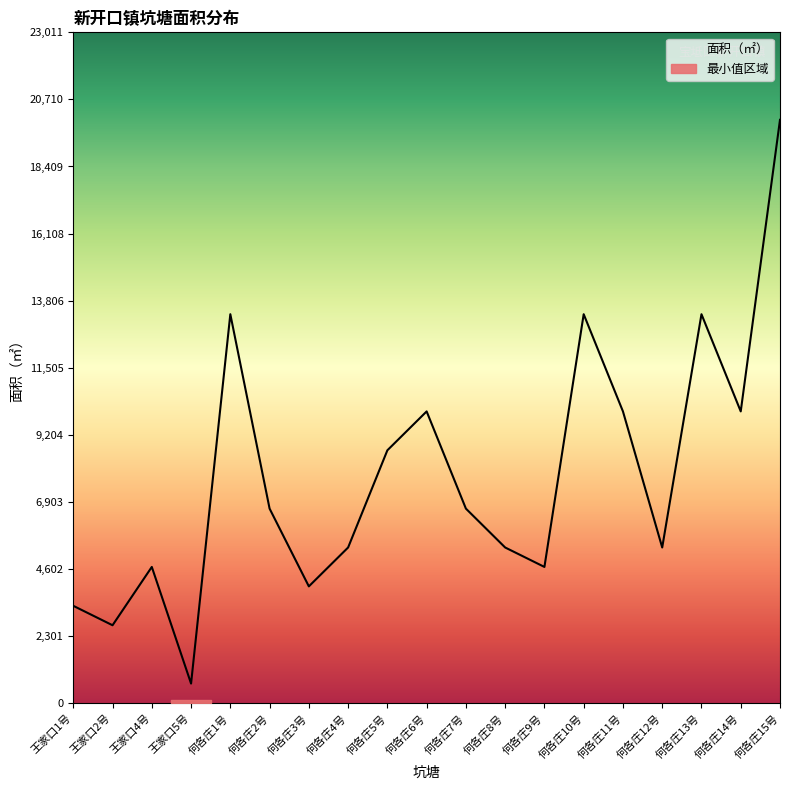

At which label is the value closest to 10338?

何各庄6号